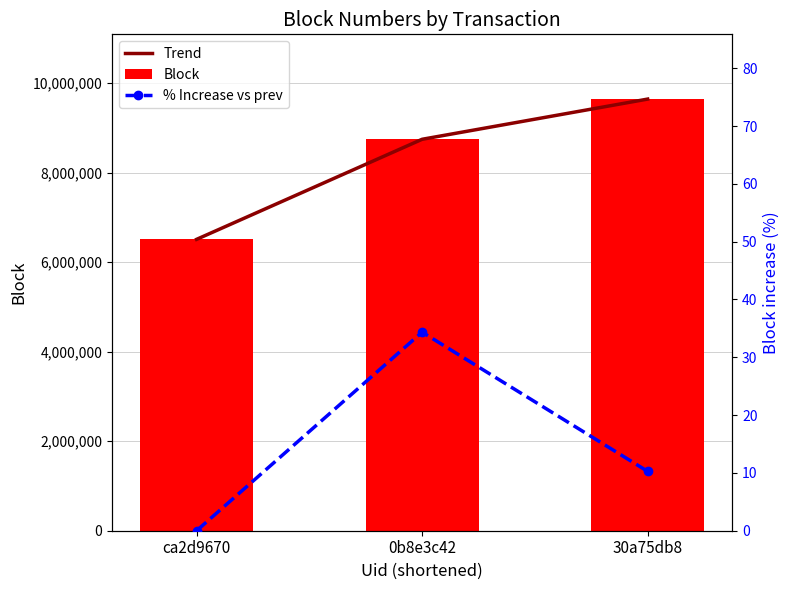

True or false: % Increase vs prev has a value of -22.4 at ca2d9670.

False